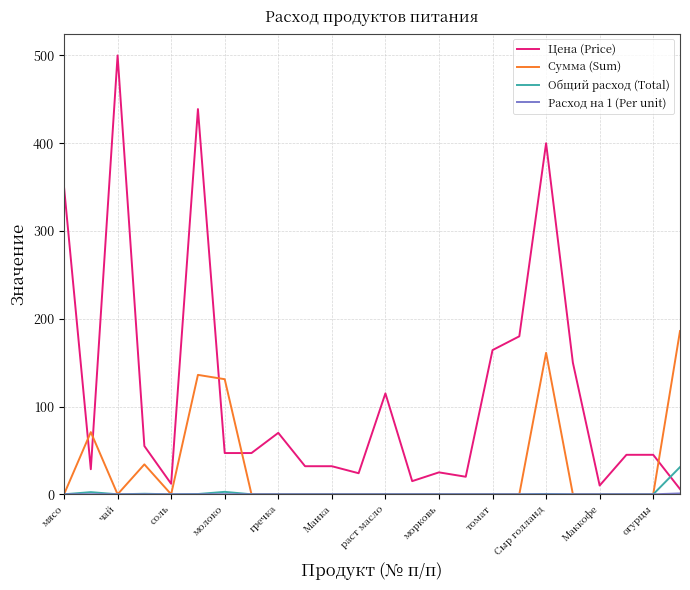

Which series has the largest total across all categories?

Цена (Price)